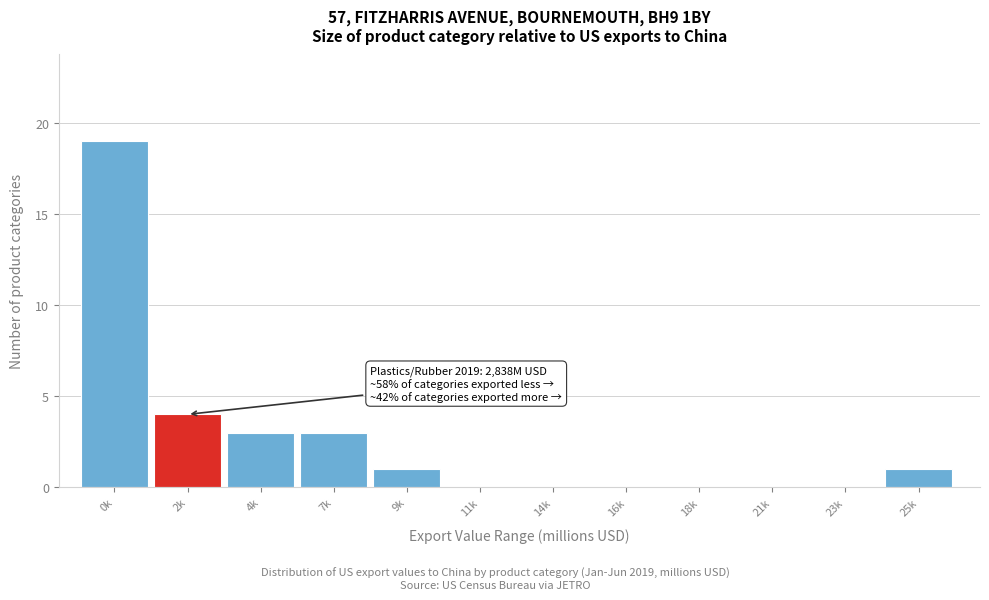

Reading right to left, what are all the values shown in this chart?

25k=1	23k=0	21k=0	18k=0	16k=0	14k=0	11k=0	9k=1	7k=3	4k=3	2k=4	0k=19